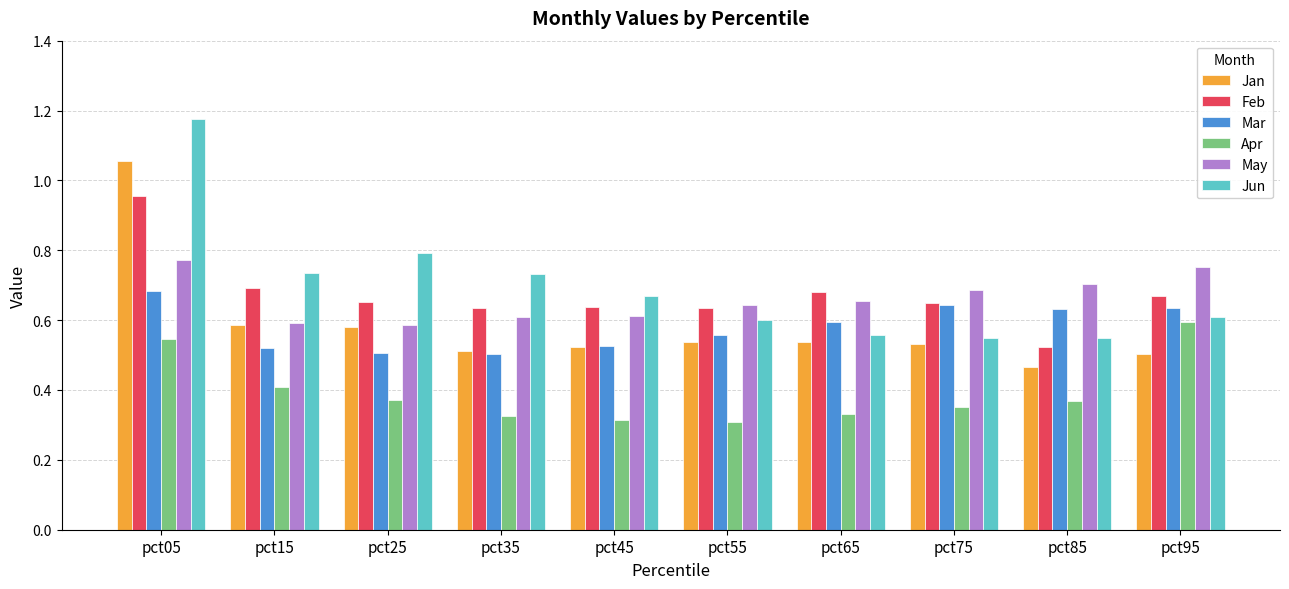

At which category does the chart reach its peak across all series?

pct05